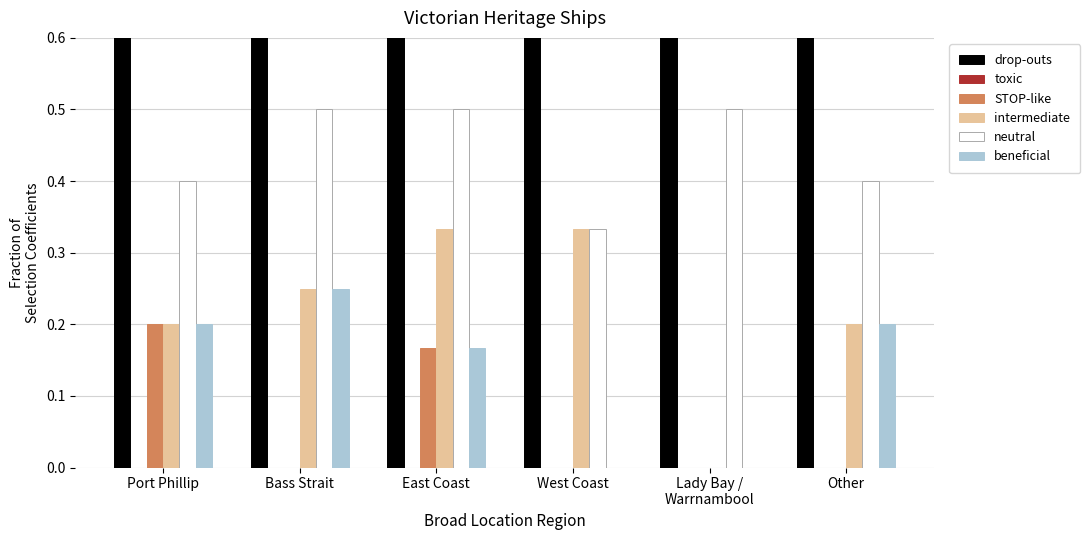

What is the average value of the neutral series?

0.4